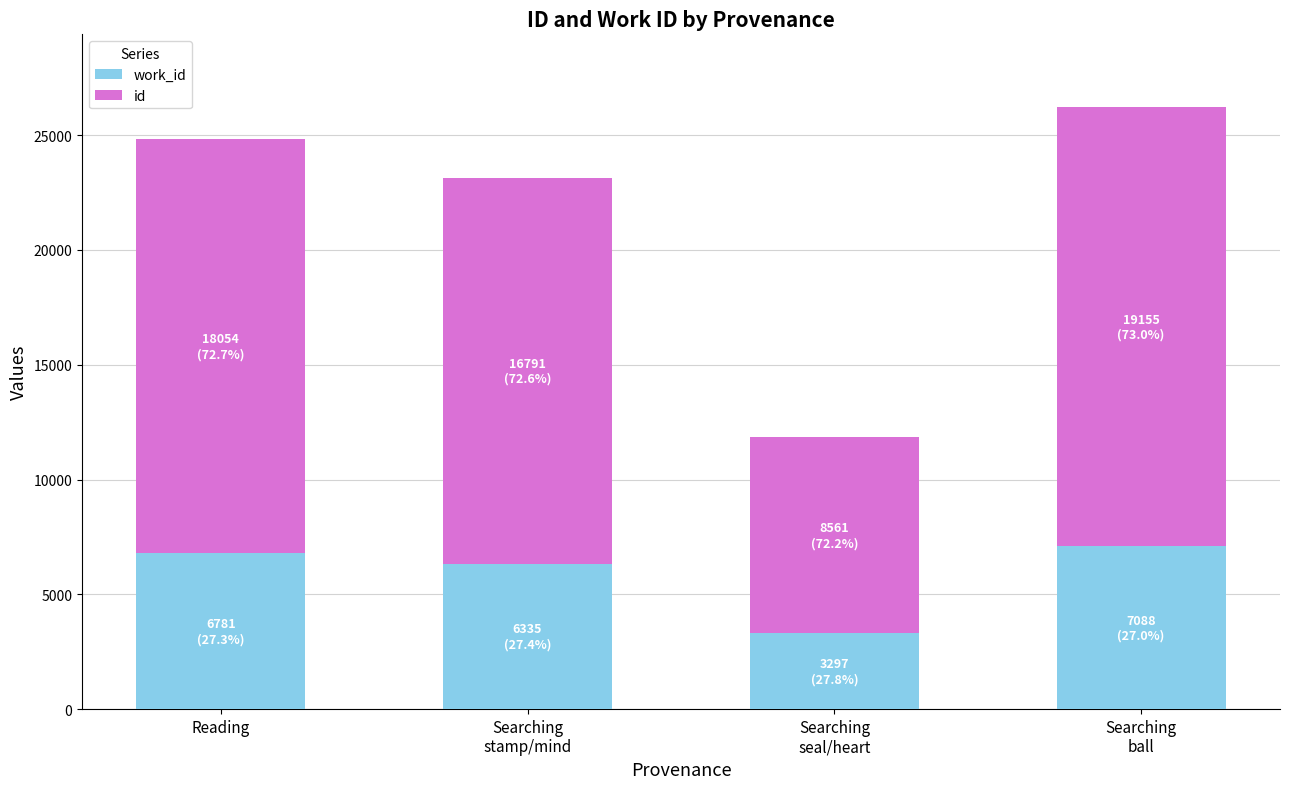

How many data points does each series have?

4